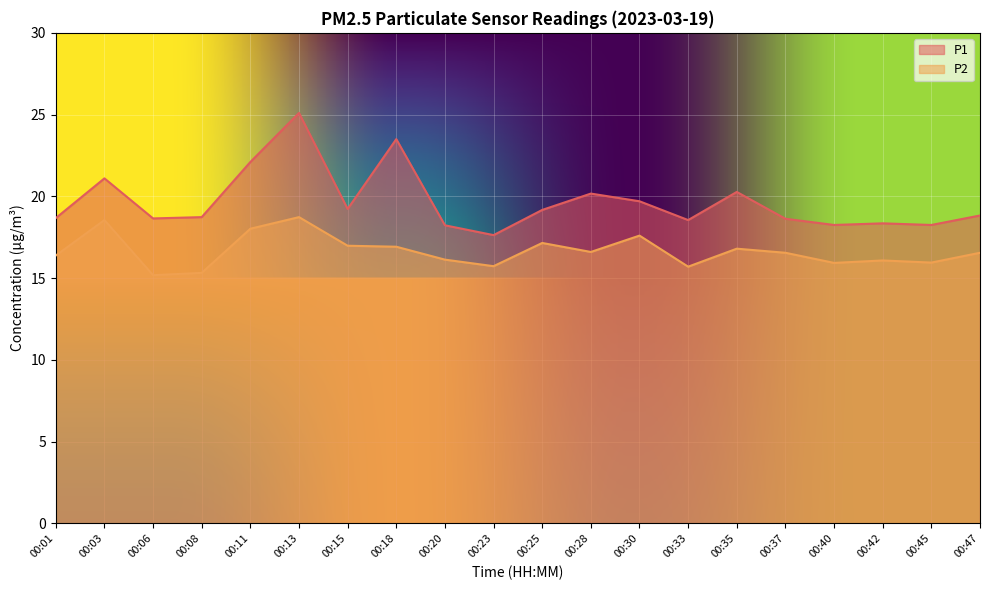

Reading left to right, transcribe all the data shown in this chart.

P1: 00:01=18.7	00:03=21.1	00:06=18.6	00:08=18.7	00:11=22.1	00:13=25.1	00:15=19.2	00:18=23.5	00:20=18.2	00:23=17.6	00:25=19.2	00:28=20.2	00:30=19.7	00:33=18.6	00:35=20.3	00:37=18.6	00:40=18.2	00:42=18.4	00:45=18.2	00:47=18.8
P2: 00:01=16.4	00:03=18.6	00:06=15.2	00:08=15.3	00:11=18.0	00:13=18.7	00:15=17.0	00:18=16.9	00:20=16.1	00:23=15.7	00:25=17.1	00:28=16.6	00:30=17.6	00:33=15.7	00:35=16.8	00:37=16.6	00:40=15.9	00:42=16.1	00:45=15.9	00:47=16.6